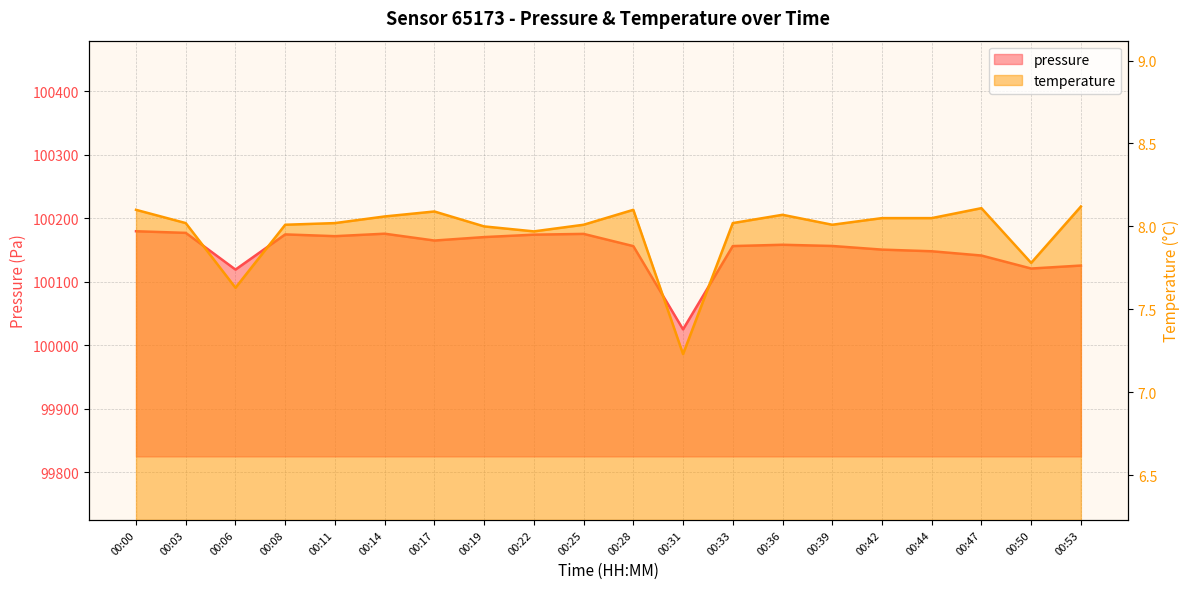

What value does the temperature series have at 00:33?

8.0